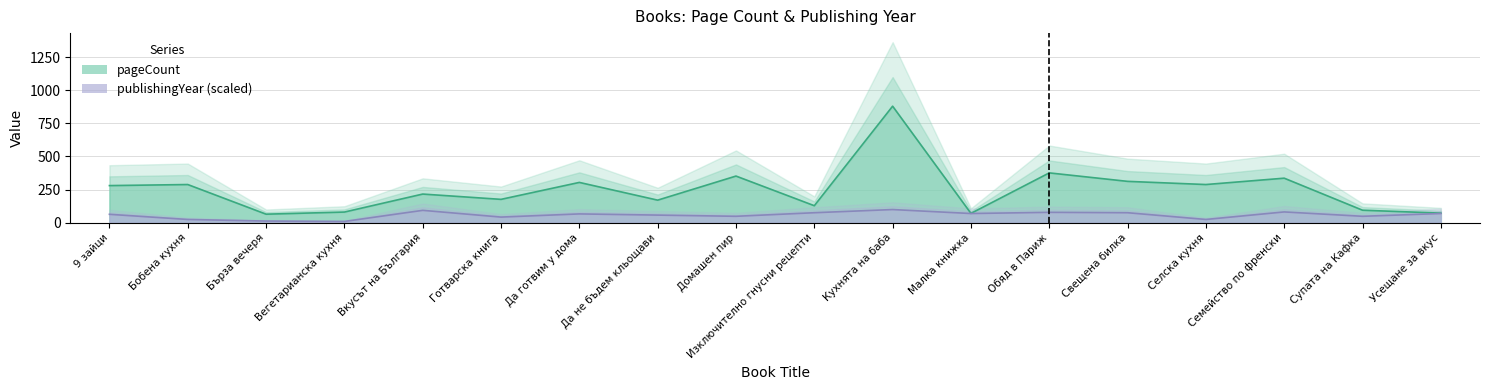

What is the average value of the publishingYear series?

57